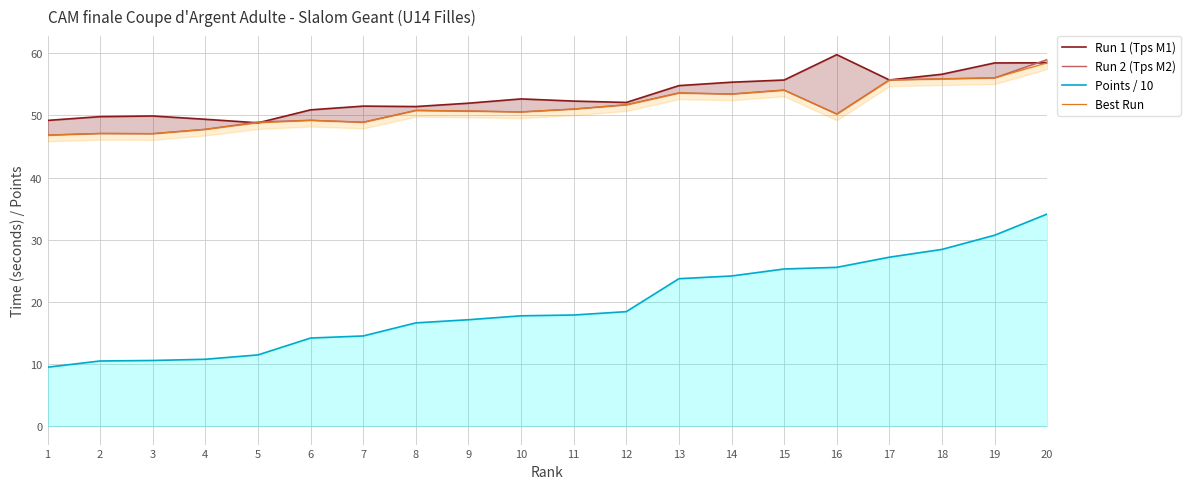

How many interior local valleys does the Run 2 (Tps M2) series have?

5